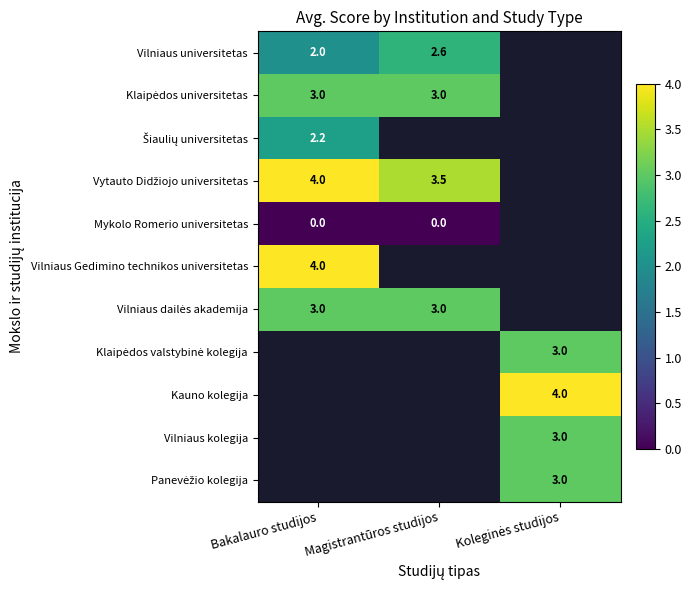

The value of Vilniaus universitetas at Bakalauro studijos is 1.4. True or false?

False